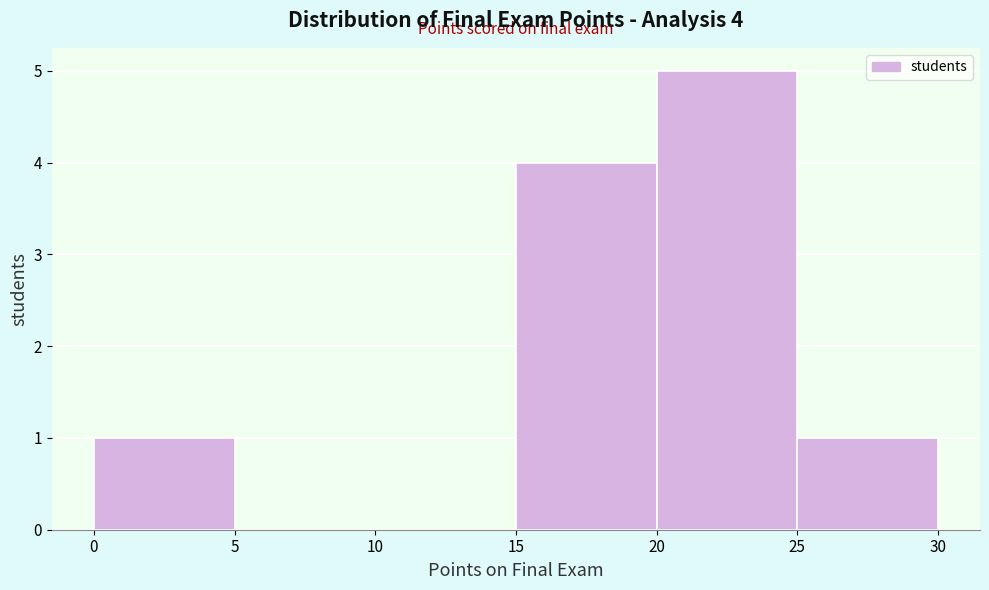

Over which range of the x-axis is the bar tallest?

20 to 25